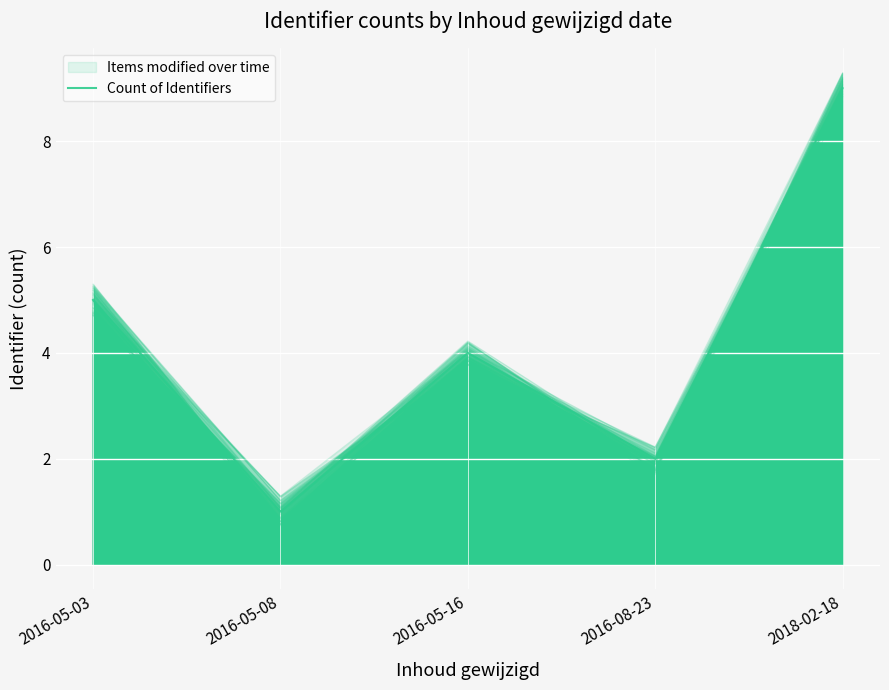

What is the change in value from 2016-08-23 to 2018-02-18?

+7